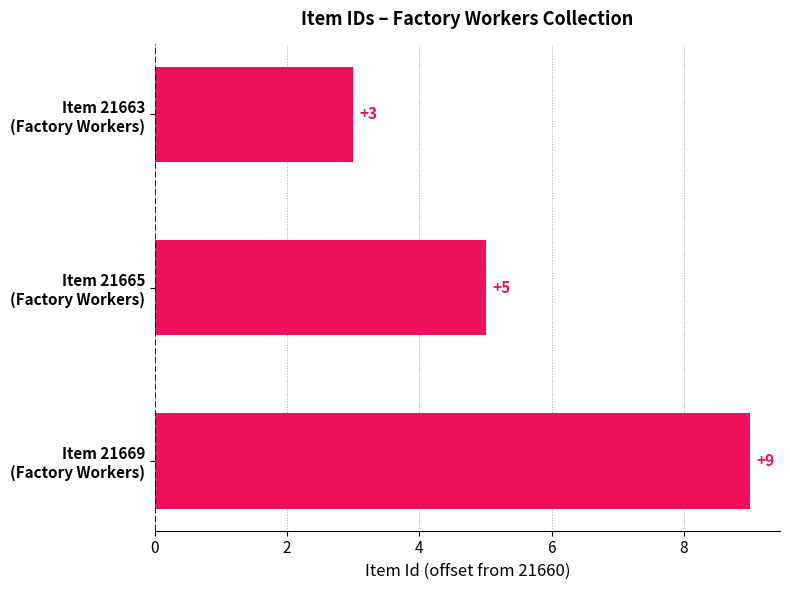

What is the difference between the maximum and second lowest values?

4